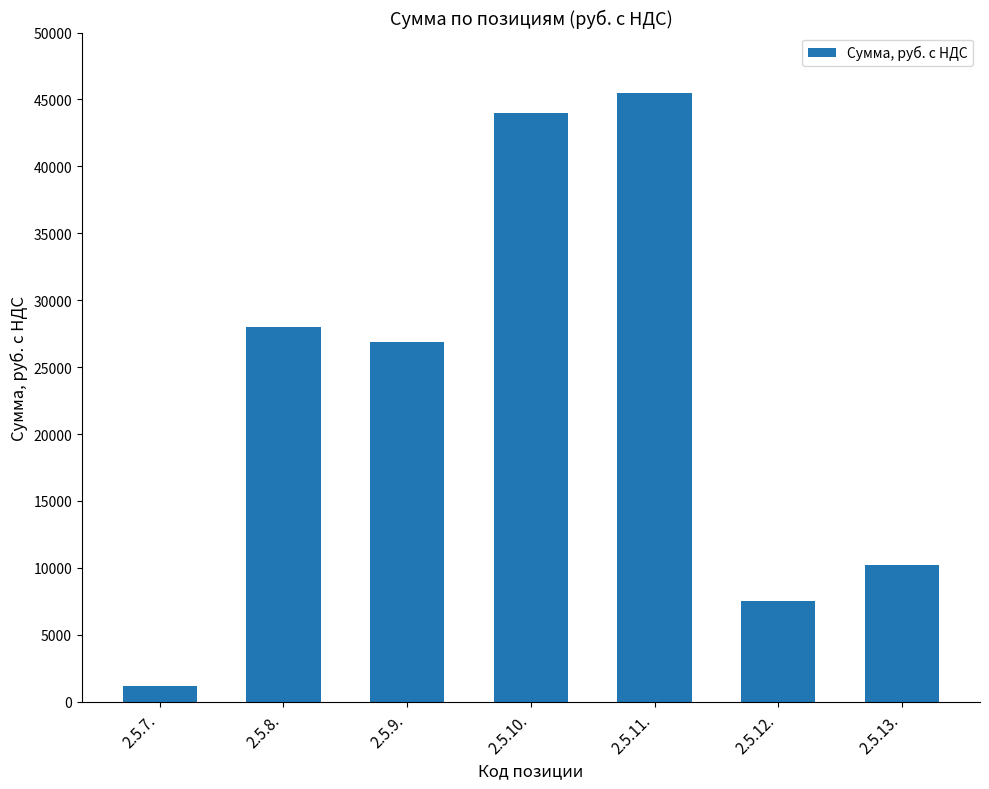

At which category does the chart reach its minimum across all series?

2.5.7.